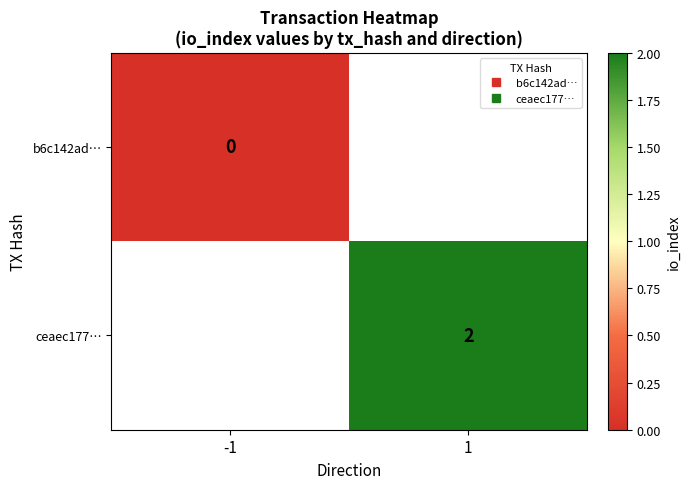

True or false: ceaec177… has a value of 3.5 at 1.

False